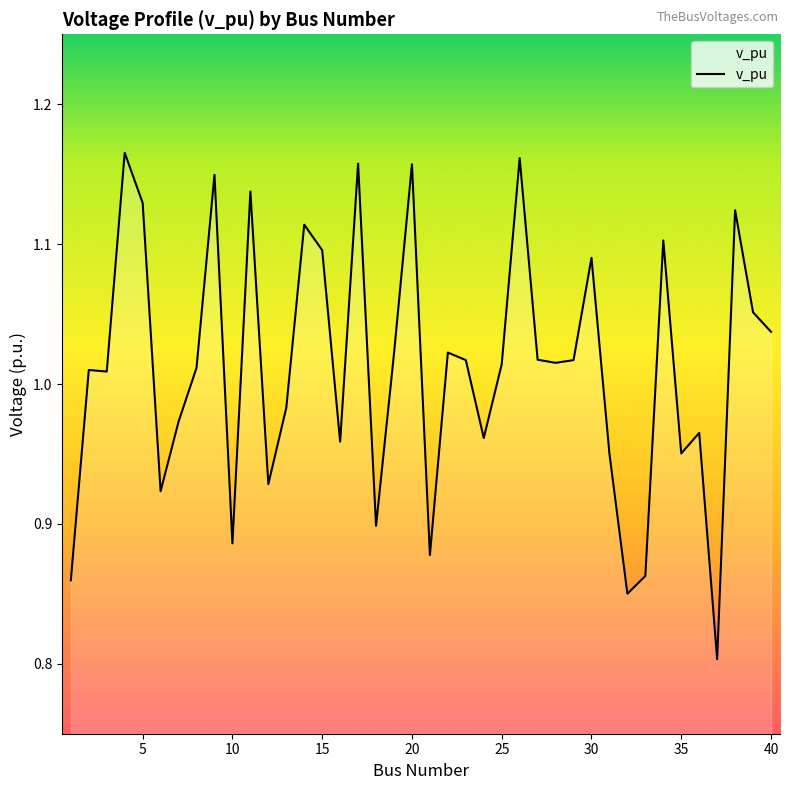

What is the minimum value shown in the chart?

0.8